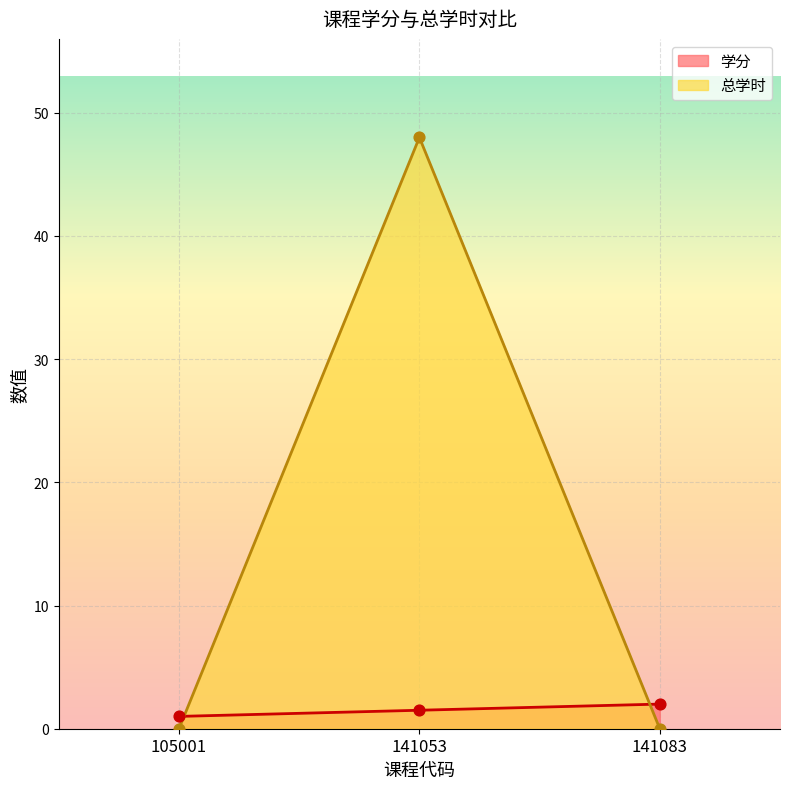

At how many categories does at least one series exceed 12?

1